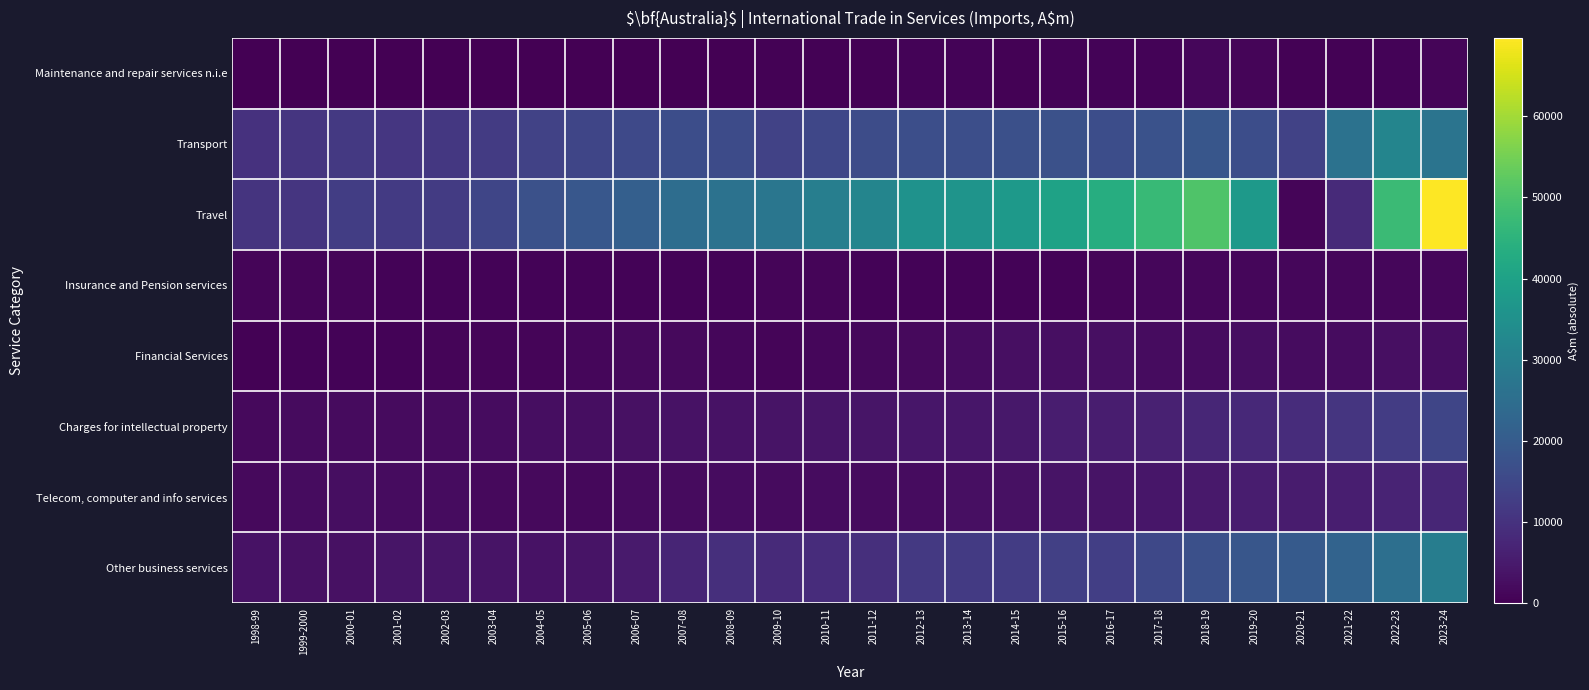

Reading left to right, transcribe all the data shown in this chart.

Maintenance and repair services n.i.e: 1998-99=112	1999-2000=95	2000-01=168	2001-02=242	2002-03=251	2003-04=219	2004-05=171	2005-06=115	2006-07=131	2007-08=117	2008-09=192	2009-10=291	2010-11=341	2011-12=380	2012-13=607	2013-14=789	2014-15=424	2015-16=554	2016-17=741	2017-18=681	2018-19=1226	2019-20=912	2020-21=473	2021-22=529	2022-23=586	2023-24=876
Transport: 1998-99=10023	1999-2000=10628	2000-01=11595	2001-02=11062	2002-03=11293	2003-04=12153	2004-05=13731	2005-06=14479	2006-07=15361	2007-08=16426	2008-09=15834	2009-10=13715	2010-11=14758	2011-12=16118	2012-13=16837	2013-14=16756	2014-15=16952	2015-16=17406	2016-17=16355	2017-18=17511	2018-19=18691	2019-20=16483	2020-21=13877	2021-22=26277	2022-23=31688	2023-24=26706
Travel: 1998-99=10555	1999-2000=10881	2000-01=12759	2001-02=11838	2002-03=12129	2003-04=14458	2004-05=17293	2005-06=19029	2006-07=20960	2007-08=25002	2008-09=26390	2009-10=27464	2010-11=29894	2011-12=31713	2012-13=35468	2013-14=36119	2014-15=37597	2015-16=40266	2016-17=43448	2017-18=46938	2018-19=50485	2019-20=37370	2020-21=1082	2021-22=8293	2022-23=47565	2023-24=69672
Insurance and Pension services: 1998-99=1082	1999-2000=991	2000-01=881	2001-02=804	2002-03=691	2003-04=665	2004-05=576	2005-06=589	2006-07=644	2007-08=670	2008-09=708	2009-10=905	2010-11=975	2011-12=711	2012-13=654	2013-14=717	2014-15=742	2015-16=767	2016-17=1025	2017-18=1136	2018-19=1187	2019-20=1202	2020-21=1165	2021-22=1204	2022-23=1338	2023-24=1289
Financial Services: 1998-99=467	1999-2000=619	2000-01=764	2001-02=814	2002-03=849	2003-04=844	2004-05=957	2005-06=1296	2006-07=1669	2007-08=1821	2008-09=1104	2009-10=1028	2010-11=1180	2011-12=1501	2012-13=1685	2013-14=2218	2014-15=2867	2015-16=2810	2016-17=2855	2017-18=2396	2018-19=2449	2019-20=2602	2020-21=2334	2021-22=2414	2022-23=2818	2023-24=2651
Charges for intellectual property: 1998-99=1880	1999-2000=2035	2000-01=1960	2001-02=2078	2002-03=2151	2003-04=2361	2004-05=2484	2005-06=2646	2006-07=3183	2007-08=3521	2008-09=3521	2009-10=3651	2010-11=3938	2011-12=4025	2012-13=4152	2013-14=4289	2014-15=4616	2015-16=5562	2016-17=5571	2017-18=6519	2018-19=7446	2019-20=7947	2020-21=8853	2021-22=10703	2022-23=12374	2023-24=14647
Telecom, computer and info services: 1998-99=1761	1999-2000=2186	2000-01=2487	2001-02=2191	2002-03=2253	2003-04=1793	2004-05=1638	2005-06=1629	2006-07=1984	2007-08=2024	2008-09=2373	2009-10=2142	2010-11=2203	2011-12=2052	2012-13=2193	2013-14=2868	2014-15=3148	2015-16=3587	2016-17=3539	2017-18=4118	2018-19=4627	2019-20=5669	2020-21=5426	2021-22=5834	2022-23=6955	2023-24=7603
Other business services: 1998-99=3433	1999-2000=3242	2000-01=3223	2001-02=3985	2002-03=3944	2003-04=3714	2004-05=3475	2005-06=3784	2006-07=4922	2007-08=7212	2008-09=9374	2009-10=8189	2010-11=8851	2011-12=9485	2012-13=11626	2013-14=11805	2014-15=12275	2015-16=13325	2016-17=12913	2017-18=15232	2018-19=17132	2019-20=18550	2020-21=19605	2021-22=22254	2022-23=25539	2023-24=29469